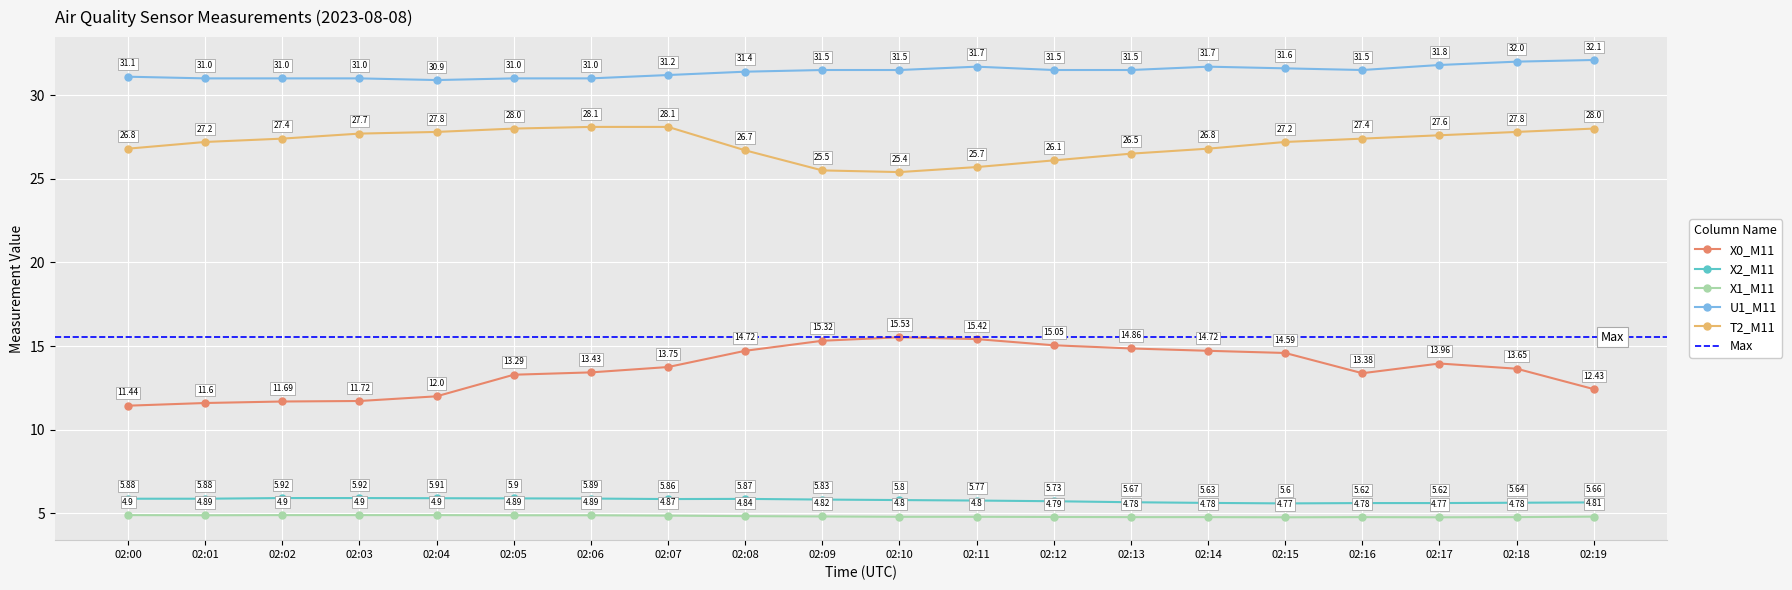

At which category is the sum across all series the highest?

02:18